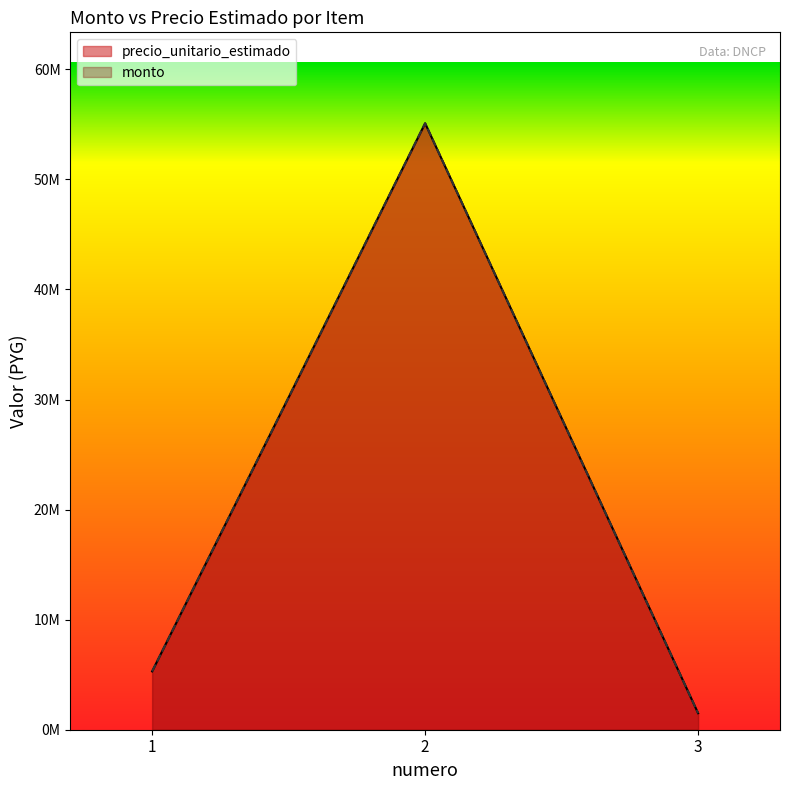

What is the smallest value displayed?

1500000